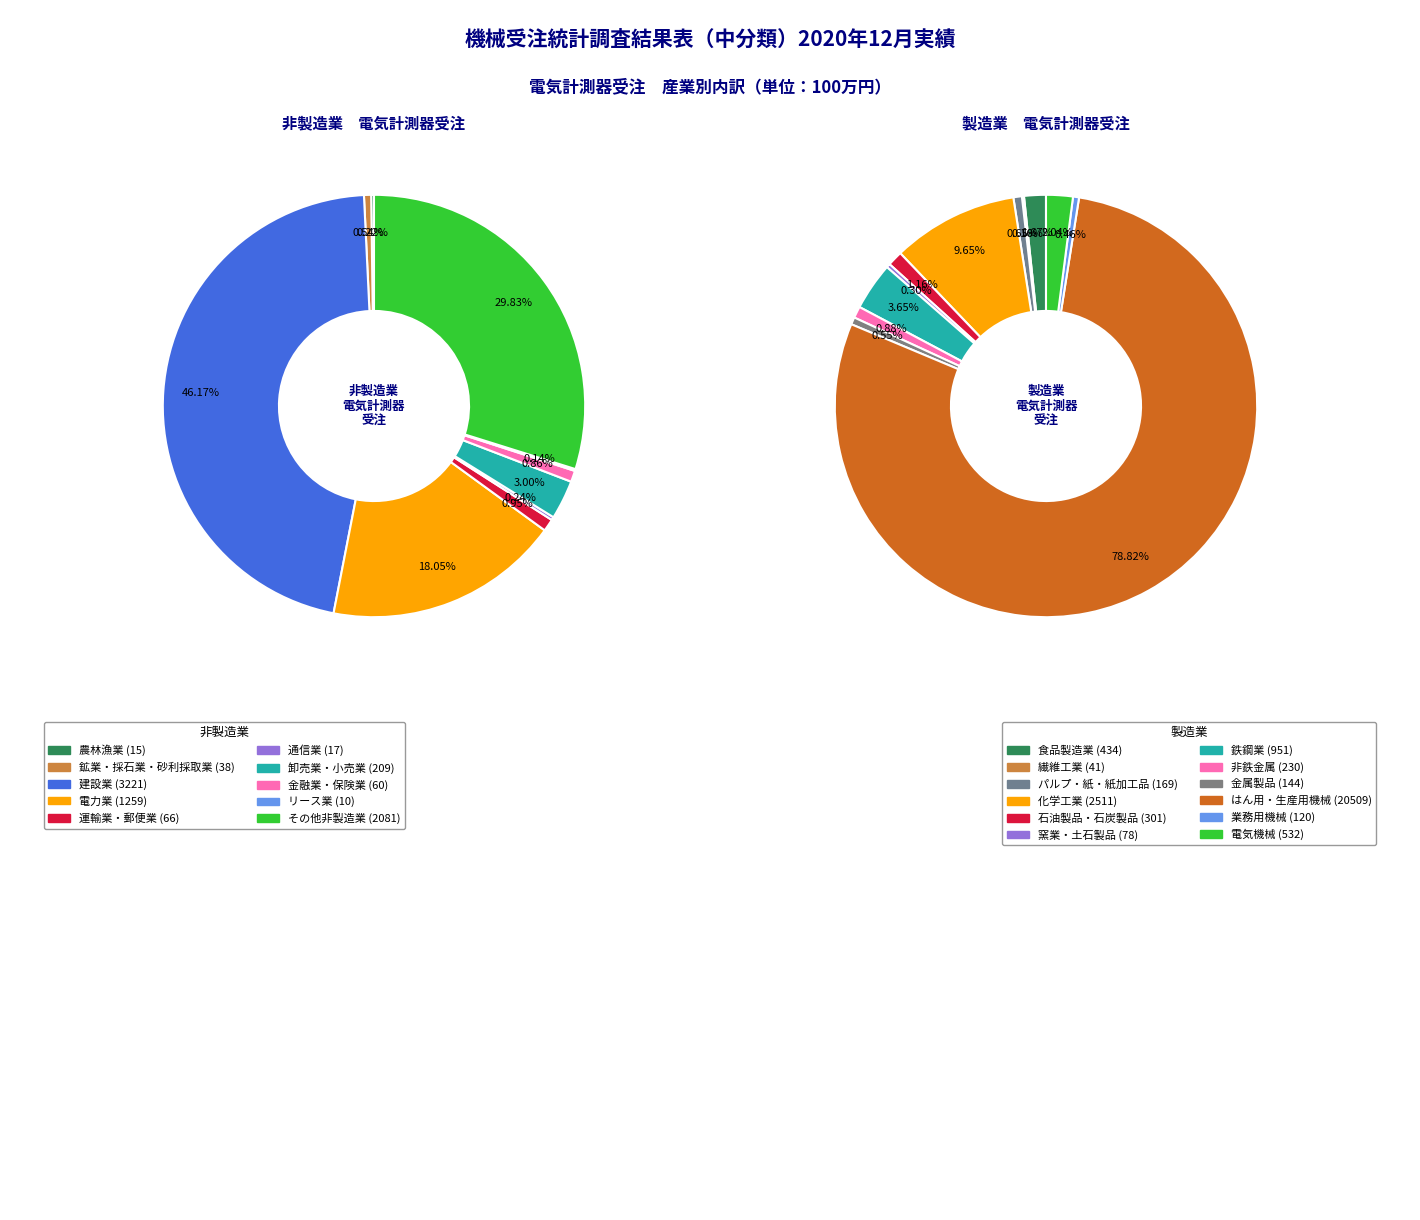

Count the number of slices in the pie.

12